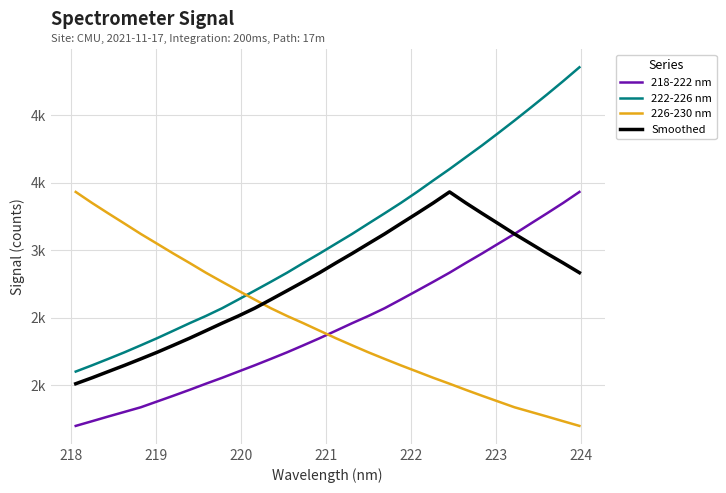

What is the minimum value for Smoothed?

2012.7